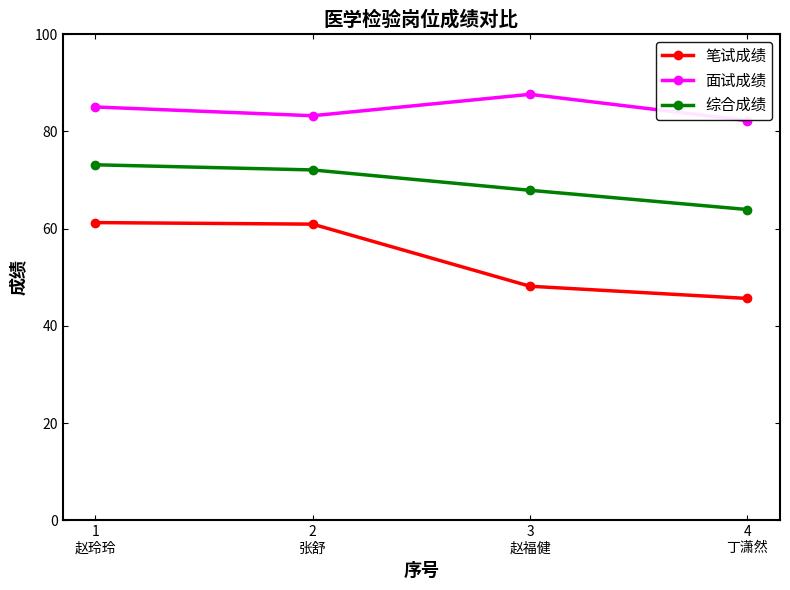

At which category does 面试成绩 reach its first local peak?

3
赵福健